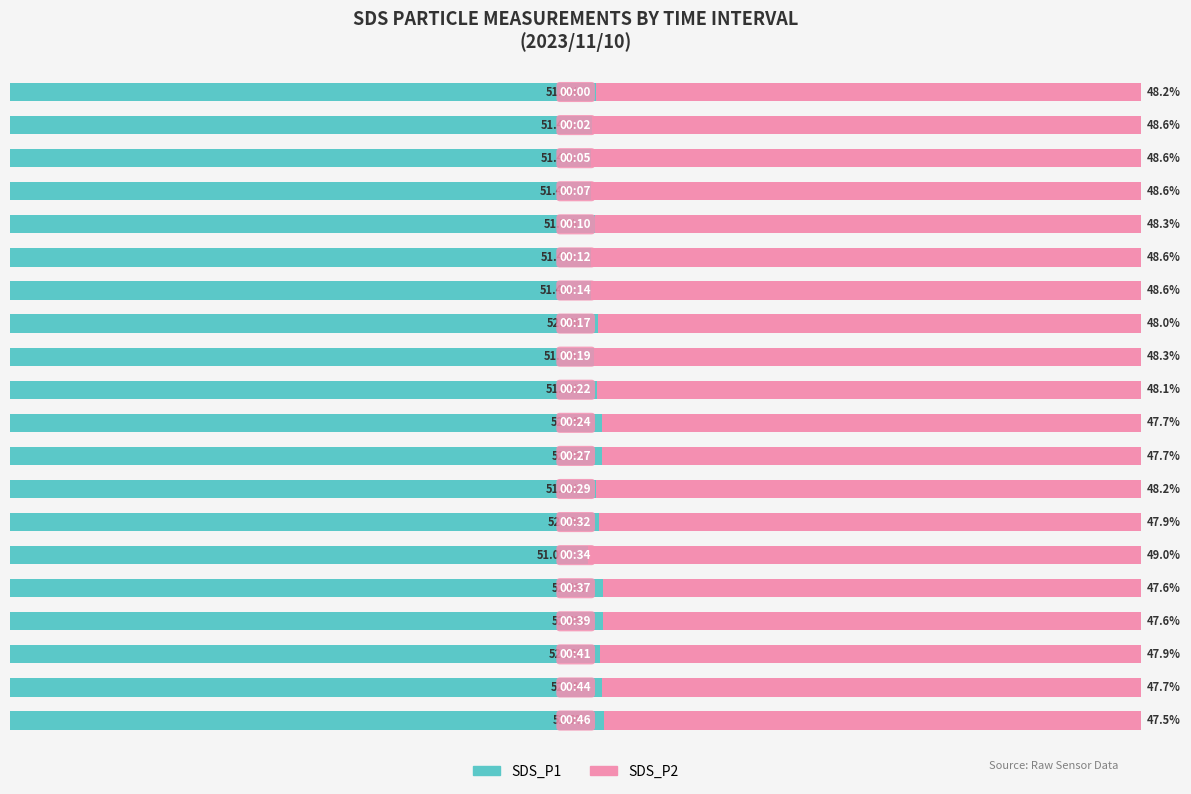

What is the value of the SDS_P1 bar at the 19th from the left?

52.3